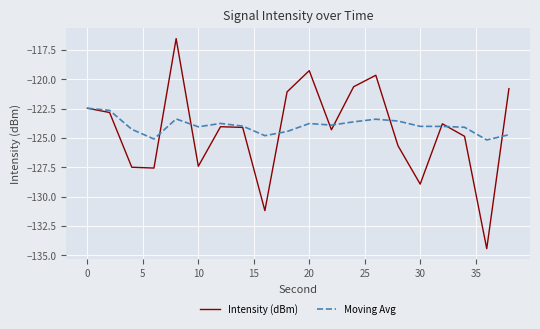

What are all the series names shown in the legend?

Intensity (dBm), Moving Avg